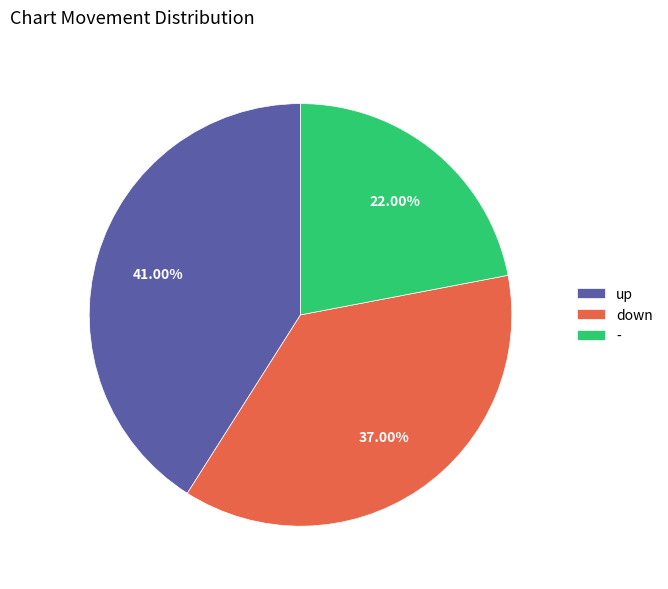

How many slices are in this pie chart?

3